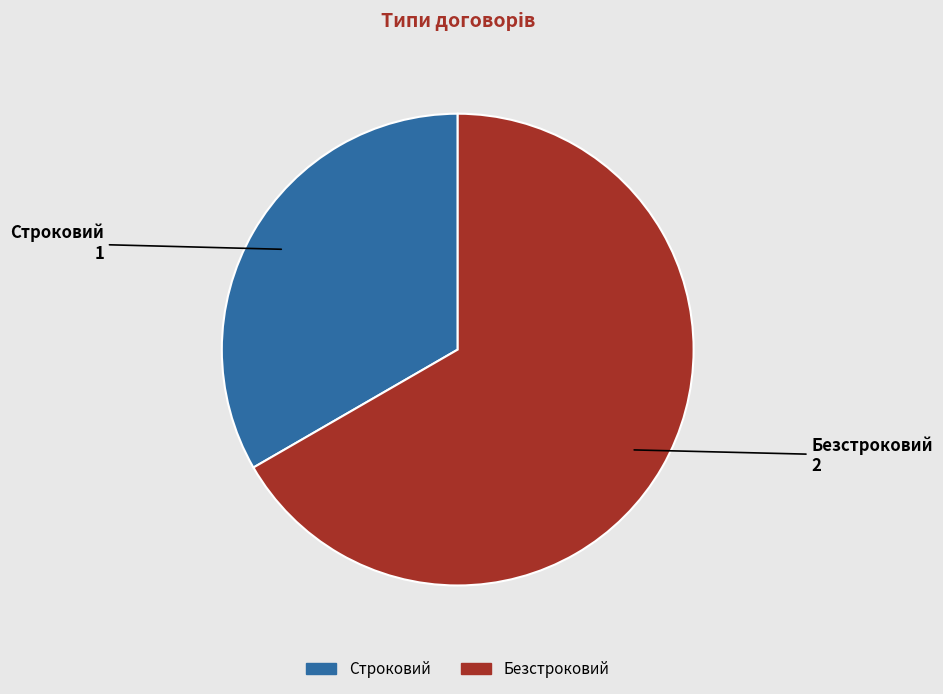

Which slice is the largest?

Безстроковий